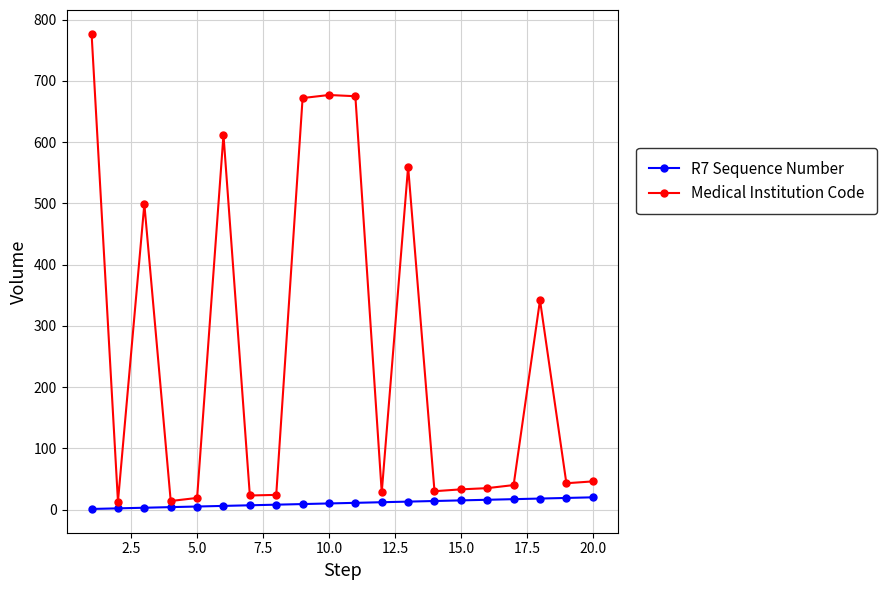

Rank the series by their average value, from lowest to highest.

R7 Sequence Number, Medical Institution Code